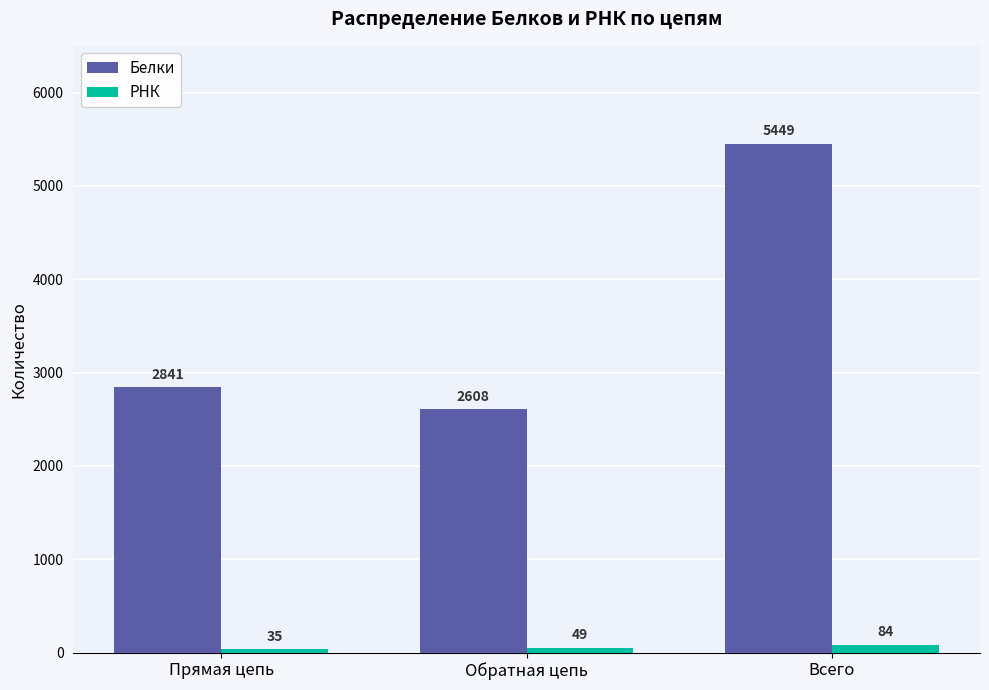

What is the difference between the maximum and second lowest values in the РНК series?

35